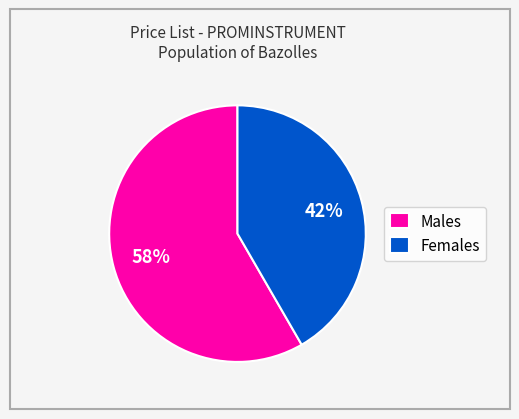

What is the largest slice in the pie chart?

Males